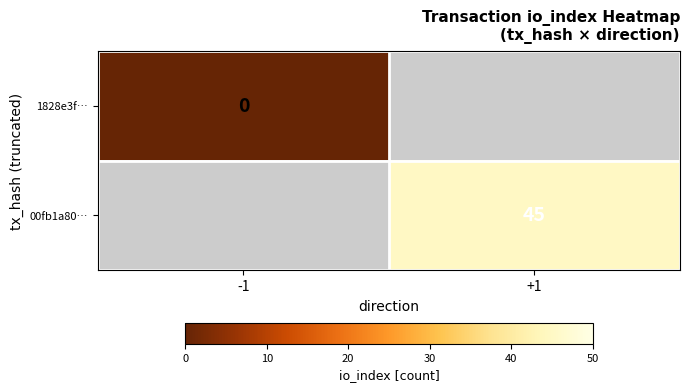

True or false: 00fb1a80… has a value of 45 at +1.

True